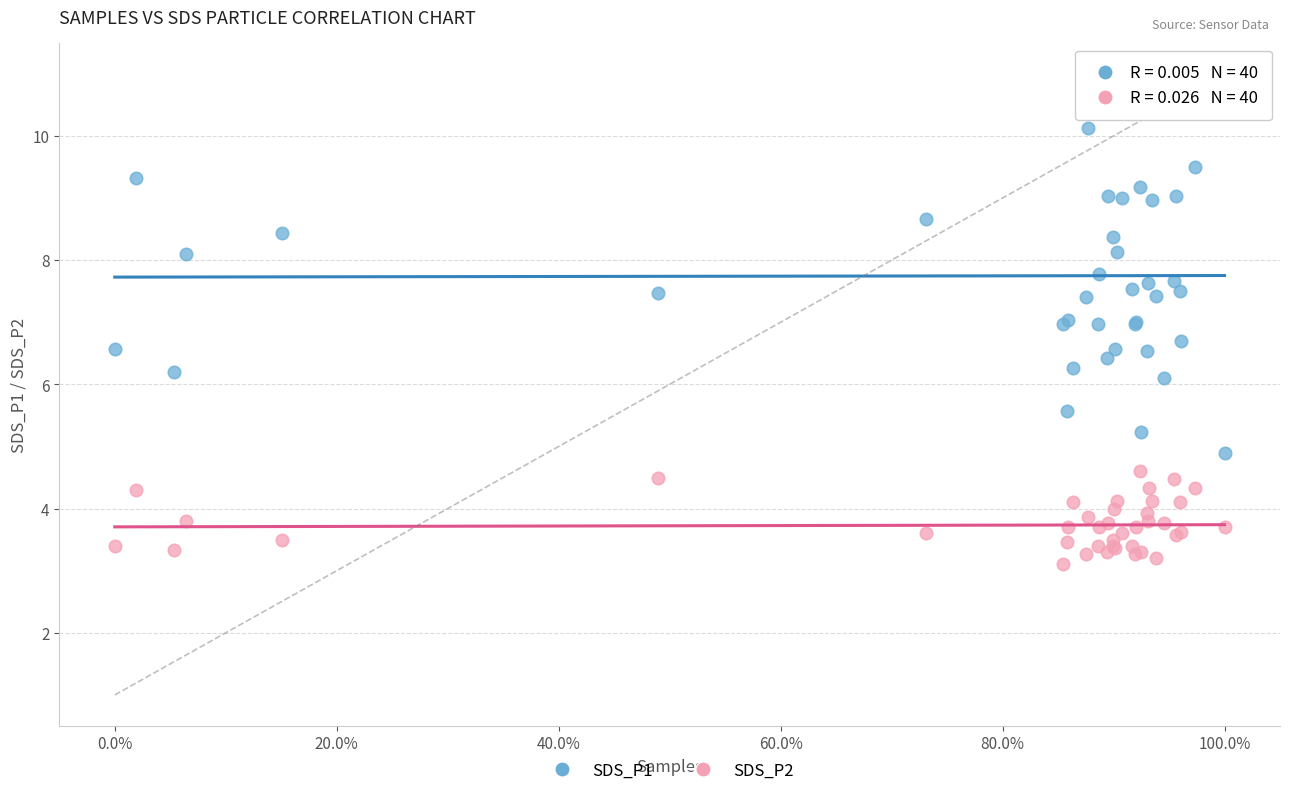

Which series reaches the maximum Y coordinate?

SDS_P1